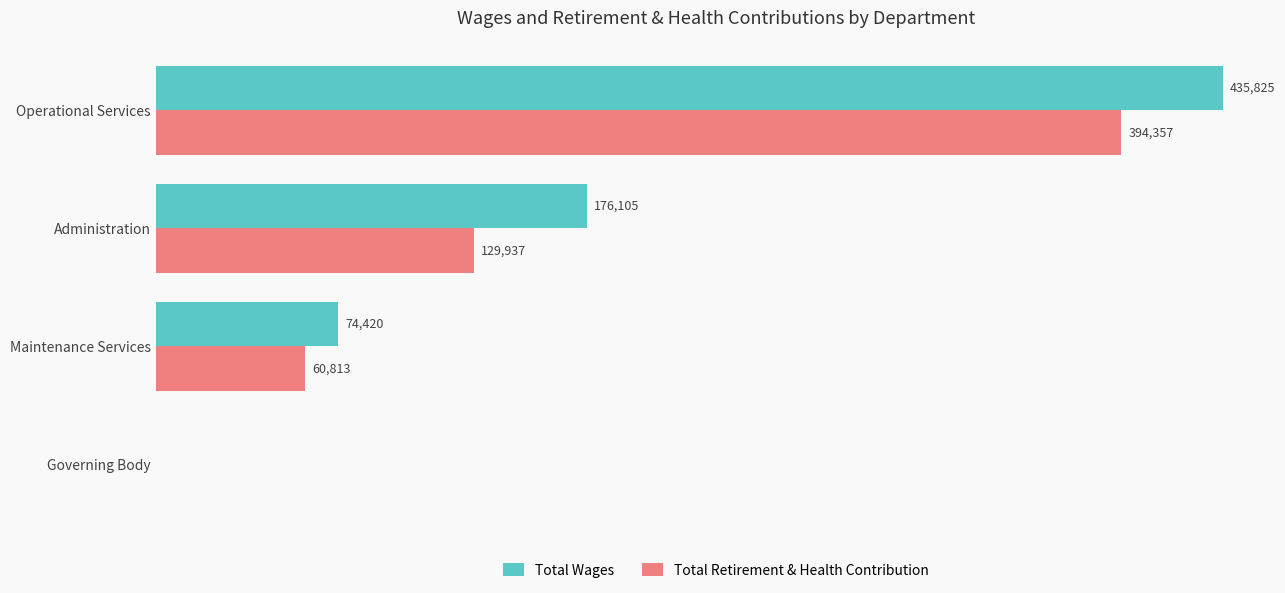

Which series changed the most between Administration and Maintenance Services?

Total Wages